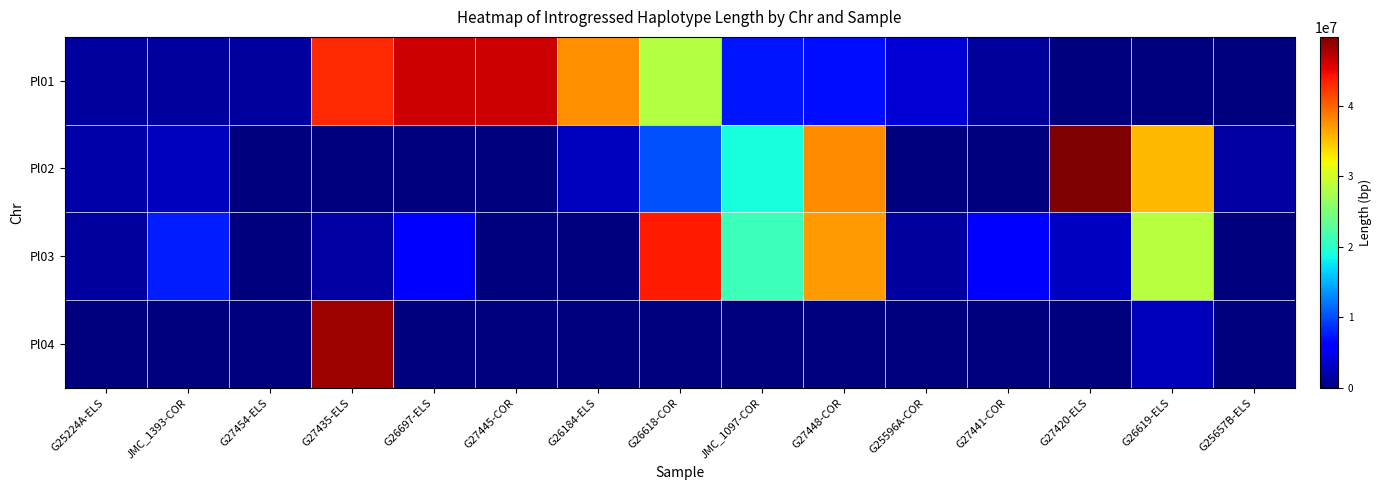

Reading left to right, extract all data points from this chart.

Pl01: G25224A-ELS=1554582	JMC_1393-COR=1554582	G27454-ELS=1554582	G27435-ELS=43005697	G26697-ELS=46424354	G27445-COR=46424354	G26184-ELS=37674738	G26618-COR=28225029	JMC_1097-COR=7362993	G27448-COR=6825936	G25596A-COR=3721643	G27441-COR=1328257	G27420-ELS=0	G26619-ELS=0	G25657B-ELS=0
Pl02: G25224A-ELS=1836001	JMC_1393-COR=2761481	G27454-ELS=0	G27435-ELS=0	G26697-ELS=0	G27445-COR=0	G26184-ELS=2805729	G26618-COR=10166211	JMC_1097-COR=18966840	G27448-COR=37841363	G25596A-COR=0	G27441-COR=0	G27420-ELS=49796416	G26619-ELS=35534471	G25657B-ELS=1698692
Pl03: G25224A-ELS=1421665	JMC_1393-COR=7605335	G27454-ELS=0	G27435-ELS=1677519	G26697-ELS=6297755	G27445-COR=0	G26184-ELS=0	G26618-COR=43890472	JMC_1097-COR=21057696	G27448-COR=37039801	G25596A-COR=1421665	G27441-COR=5885696	G27420-ELS=3006994	G26619-ELS=28514837	G25657B-ELS=0
Pl04: G25224A-ELS=0	JMC_1393-COR=0	G27454-ELS=0	G27435-ELS=48384889	G26697-ELS=0	G27445-COR=0	G26184-ELS=0	G26618-COR=0	JMC_1097-COR=0	G27448-COR=0	G25596A-COR=0	G27441-COR=0	G27420-ELS=0	G26619-ELS=2651379	G25657B-ELS=0